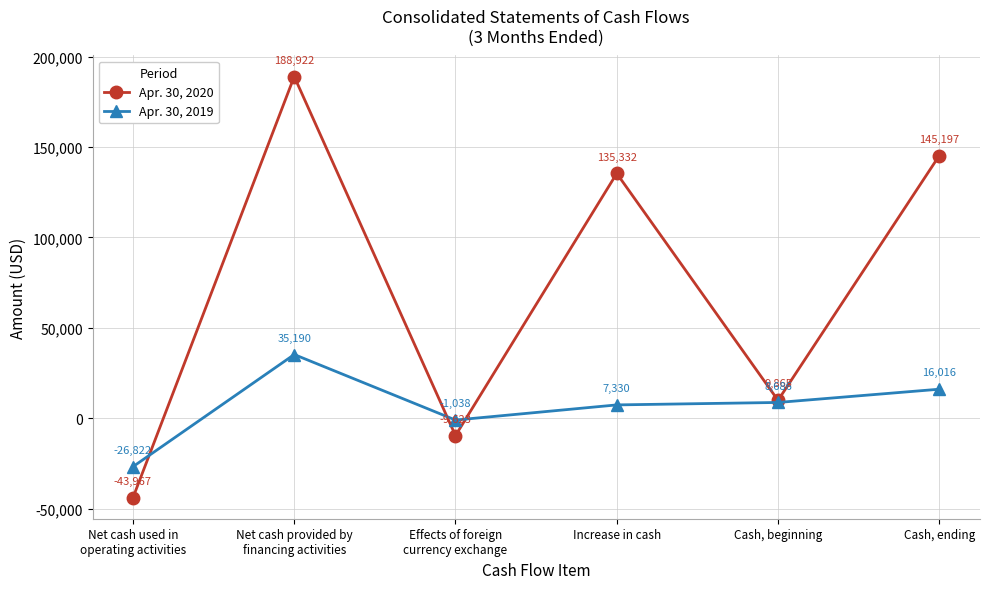

At which label does Apr. 30, 2020 reach its peak?

Net cash provided by
financing activities